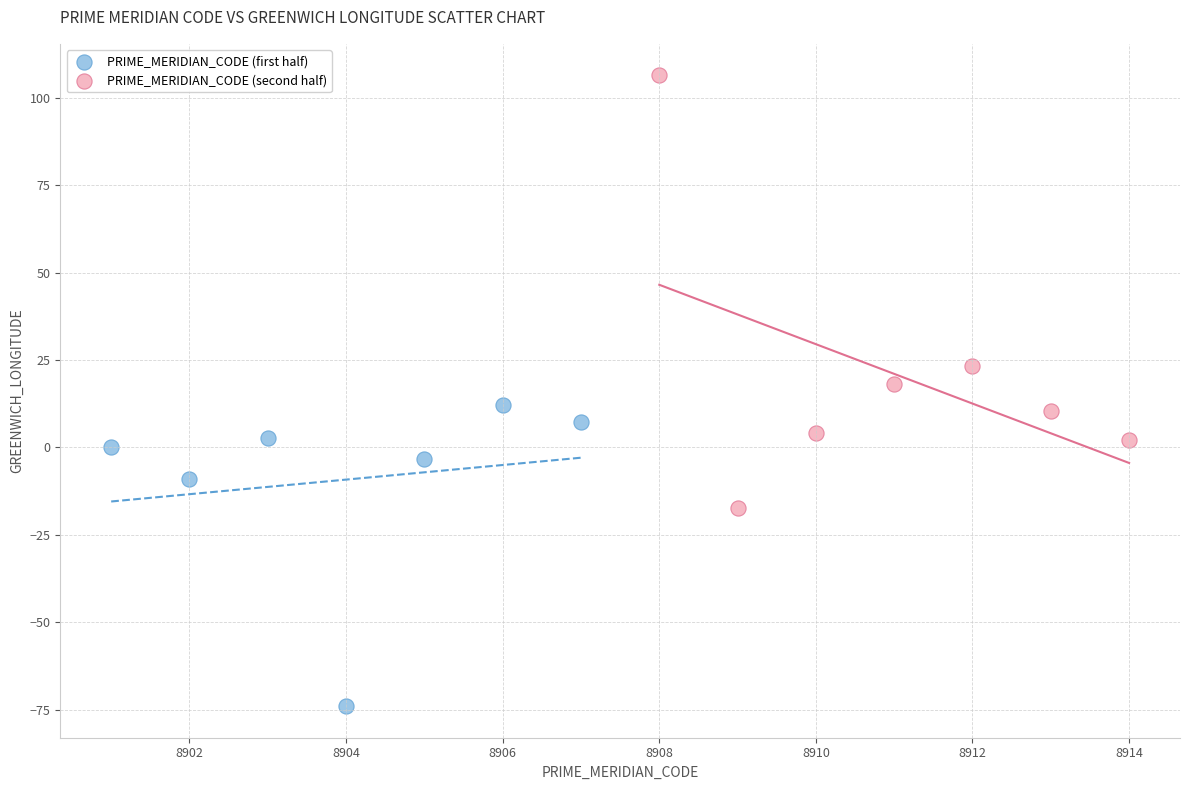

Which series reaches the minimum Y coordinate?

PRIME_MERIDIAN_CODE (first half)